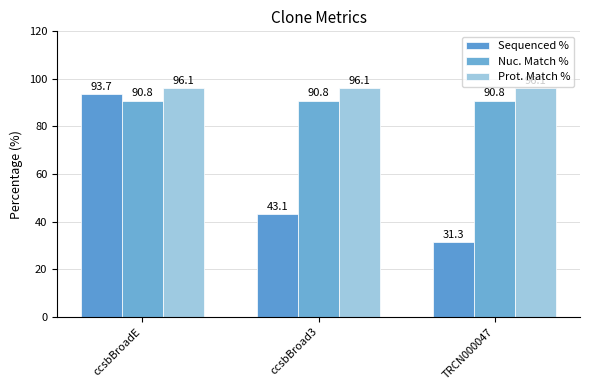

What is the sum of all Prot. Match % values?

288.3